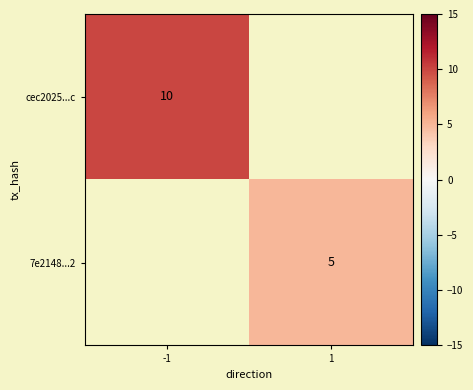

What is the minimum value shown in the chart?

5.0